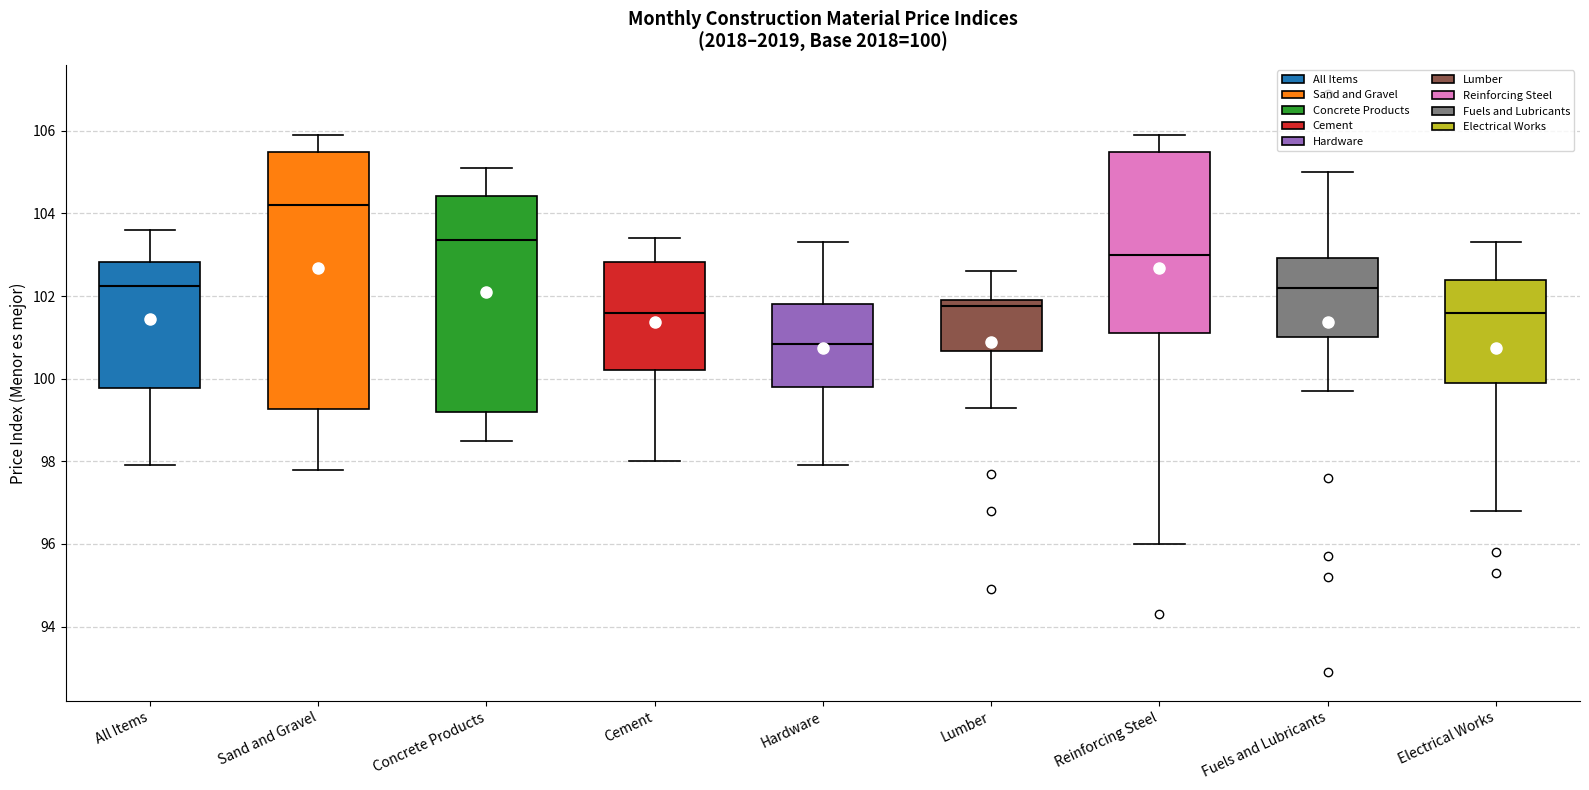

Which box has the lowest median line?

Hardware